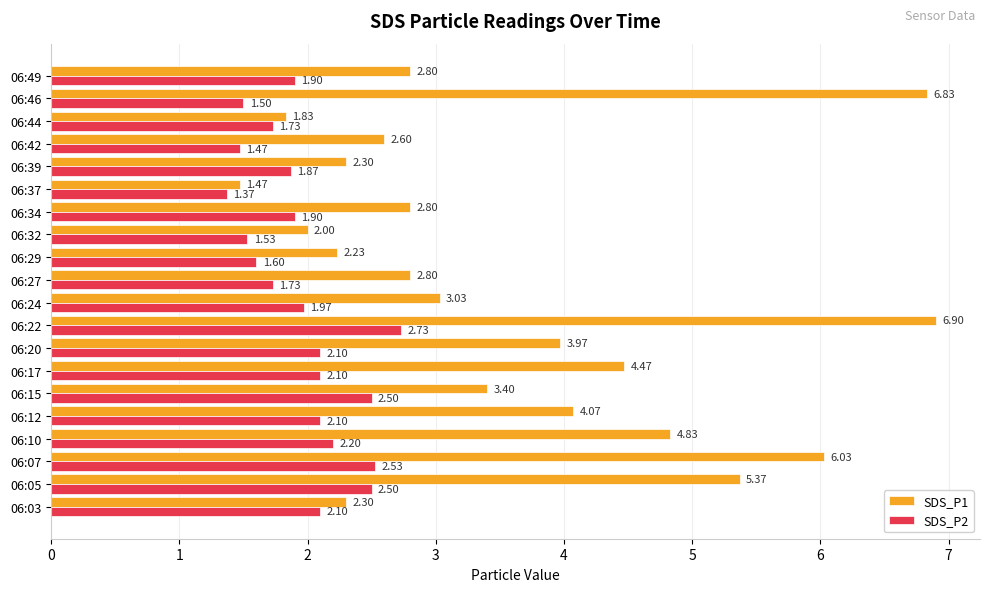

Rank the series by their average value, from highest to lowest.

SDS_P1, SDS_P2